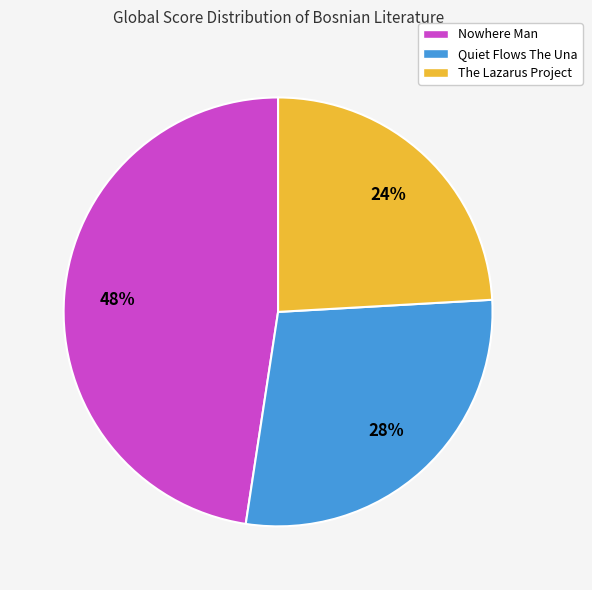

To the nearest percent, what is the combined percentage of The Lazarus Project and Quiet Flows The Una?

52%